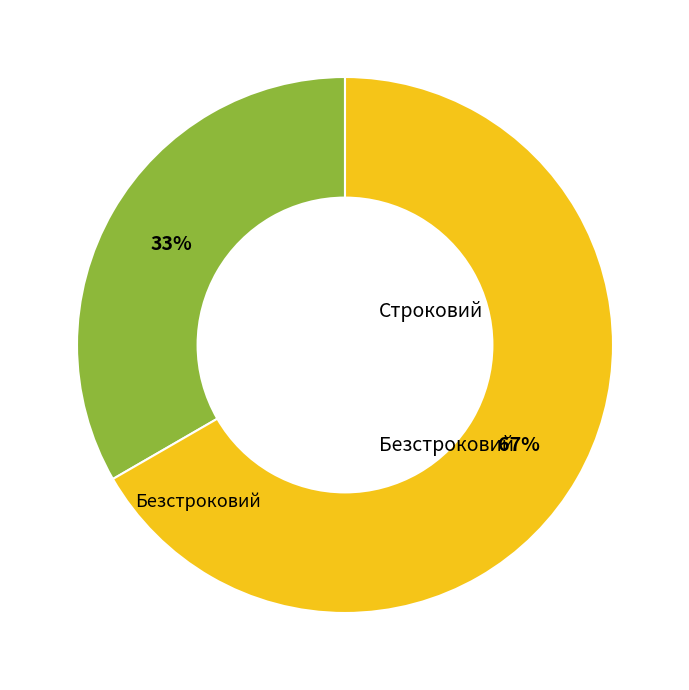

To the nearest percent, what is the average slice percentage?

50%